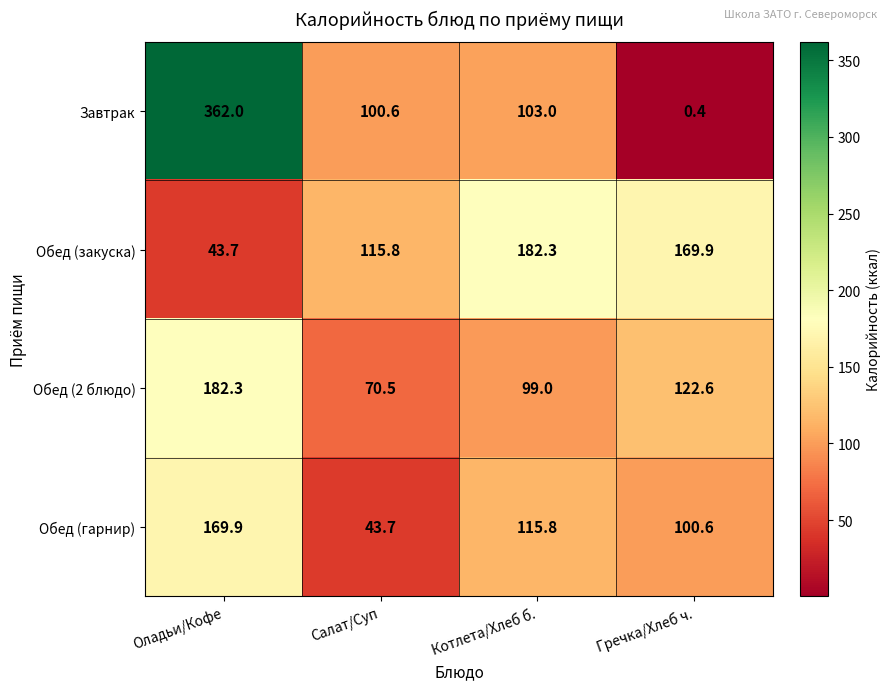

What is the minimum value shown in the chart?

0.4